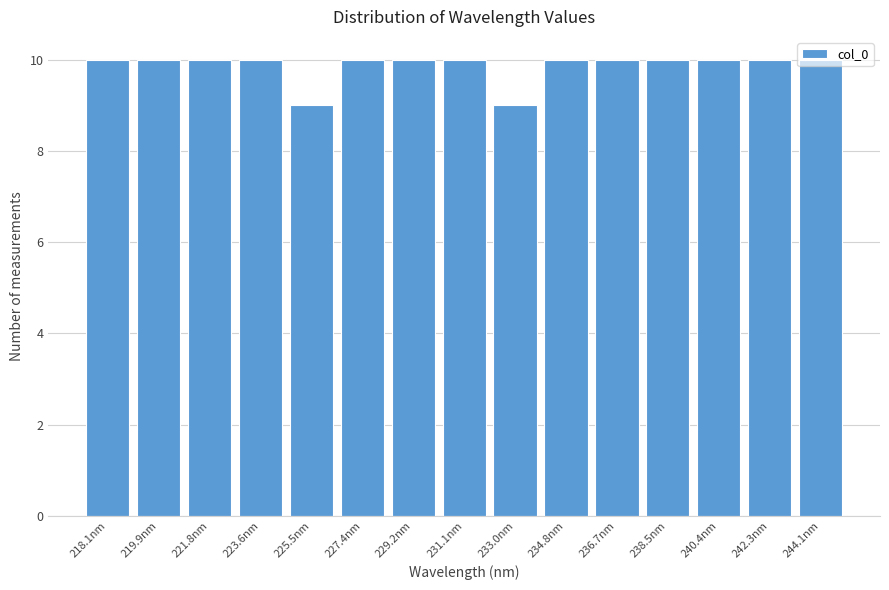

What is the sum of the values at 234.8nm and 244.1nm?

20